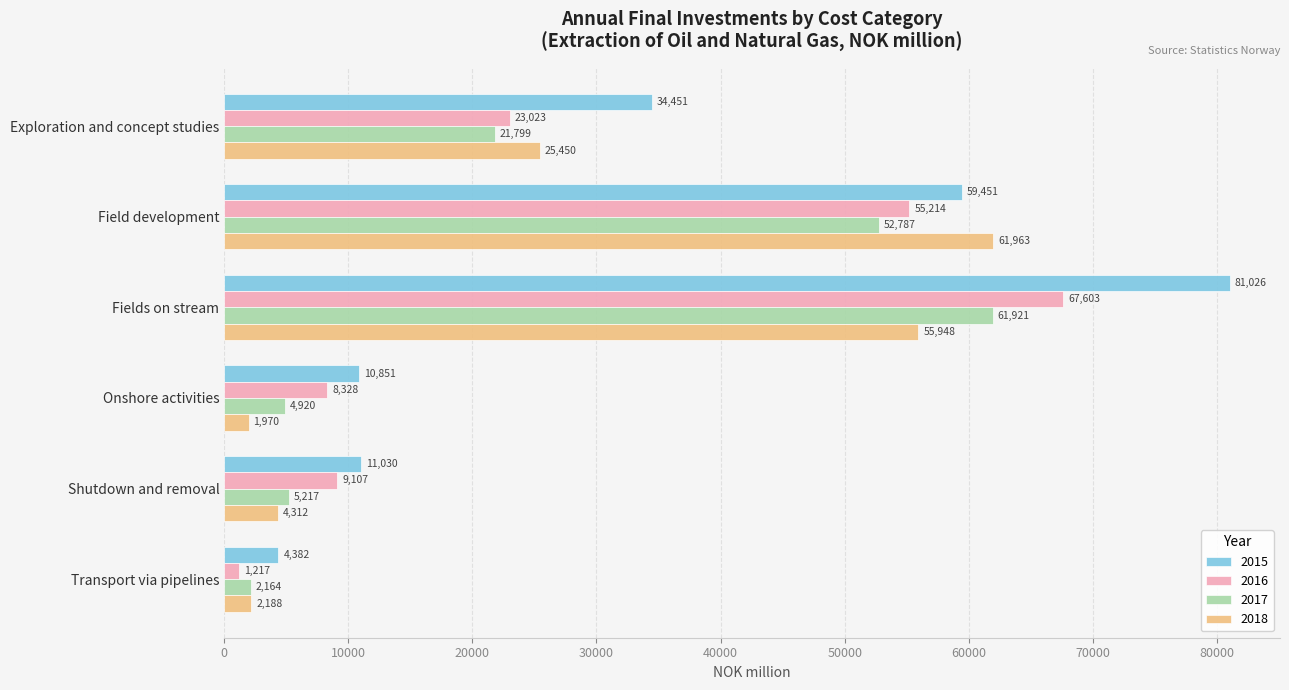

Count the number of data series in this chart.

4